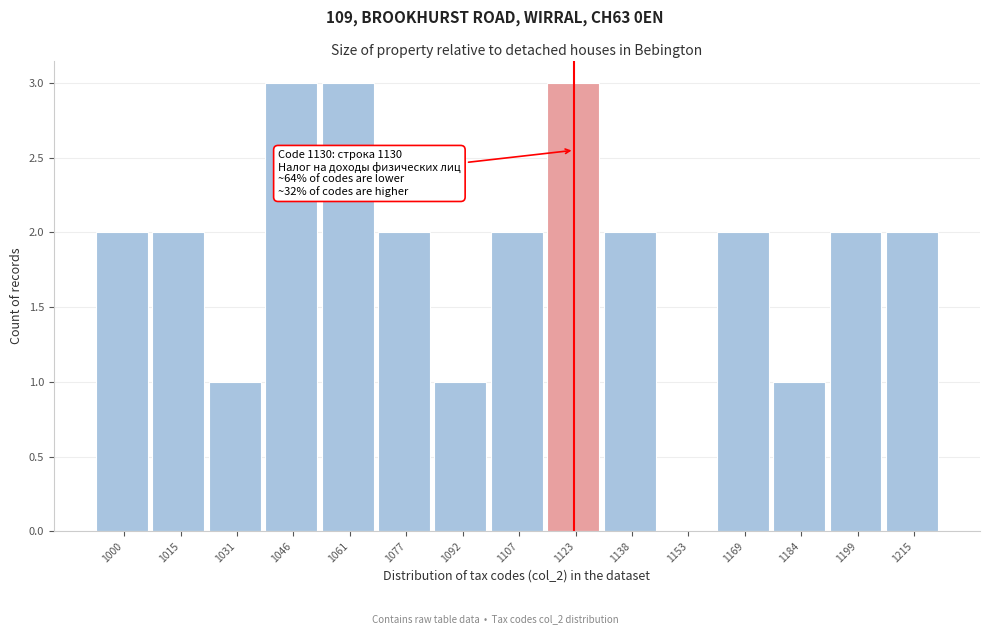

Reading left to right, what are all the values shown in this chart?

1000=2	1015=2	1031=1	1046=3	1061=3	1077=2	1092=1	1107=2	1123=3	1138=2	1153=0	1169=2	1184=1	1199=2	1215=2